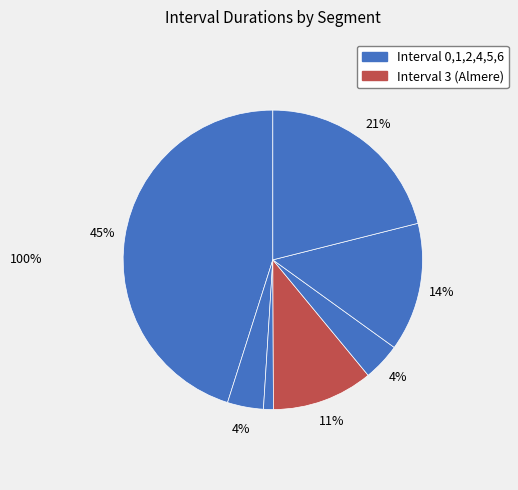

How many segments does this pie chart have?

7